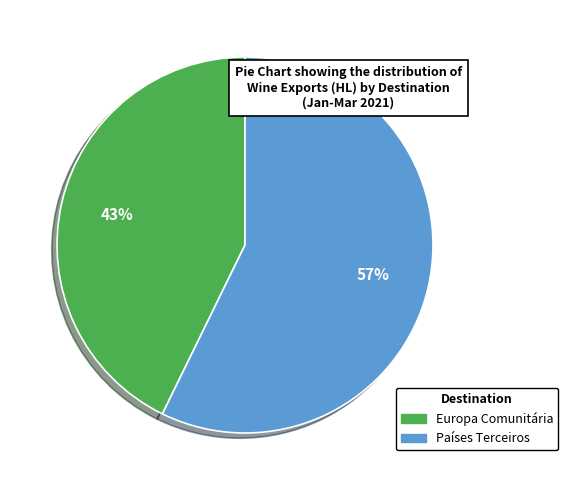

To the nearest percent, what portion does Europa Comunitária represent?

43%